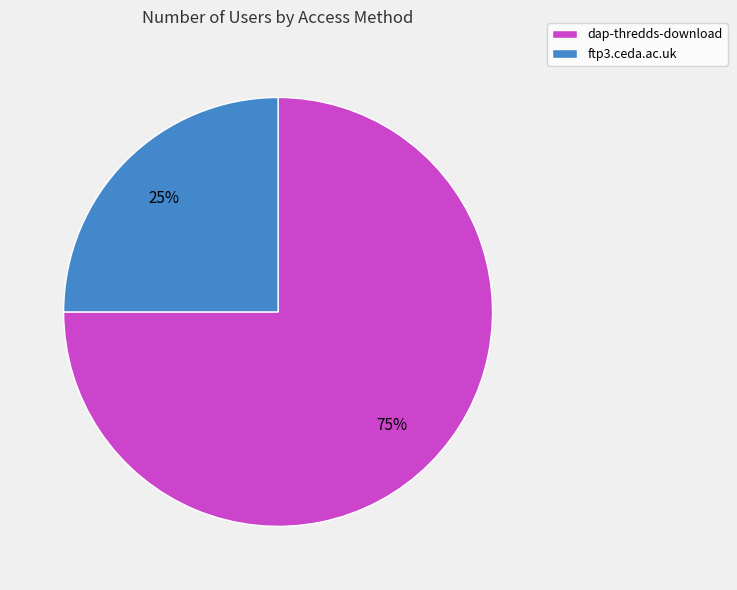

The dap-thredds-download slice represents 75% of the pie. True or false?

True